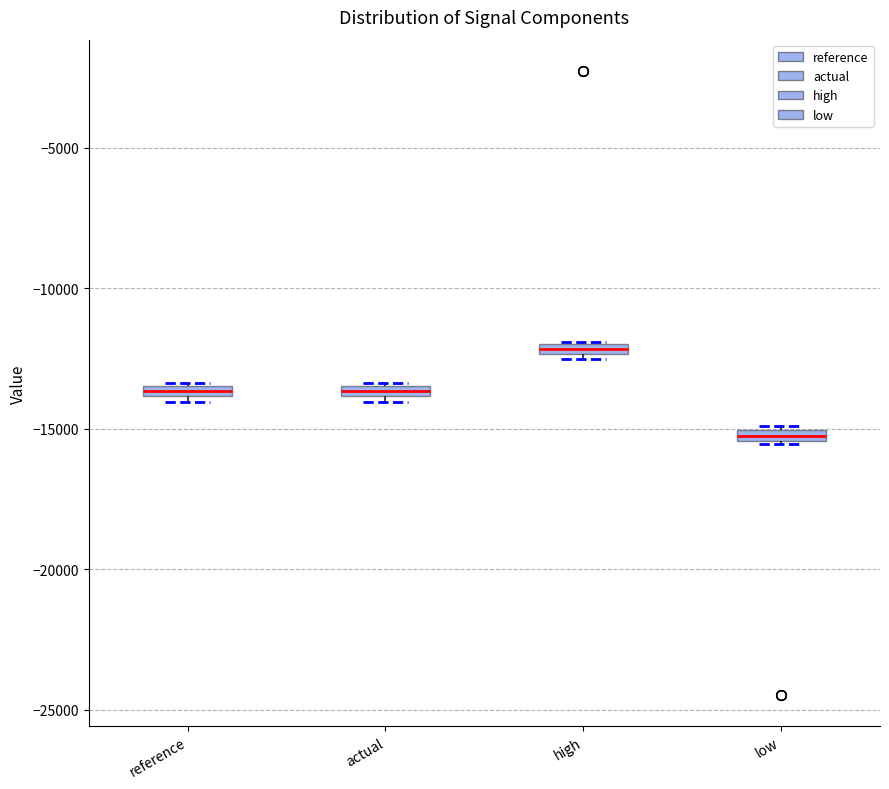

Where is the upper edge of the box for high on the y-axis? The values are not printed on the chart, so give them approximately, as read against the axis.

-12000